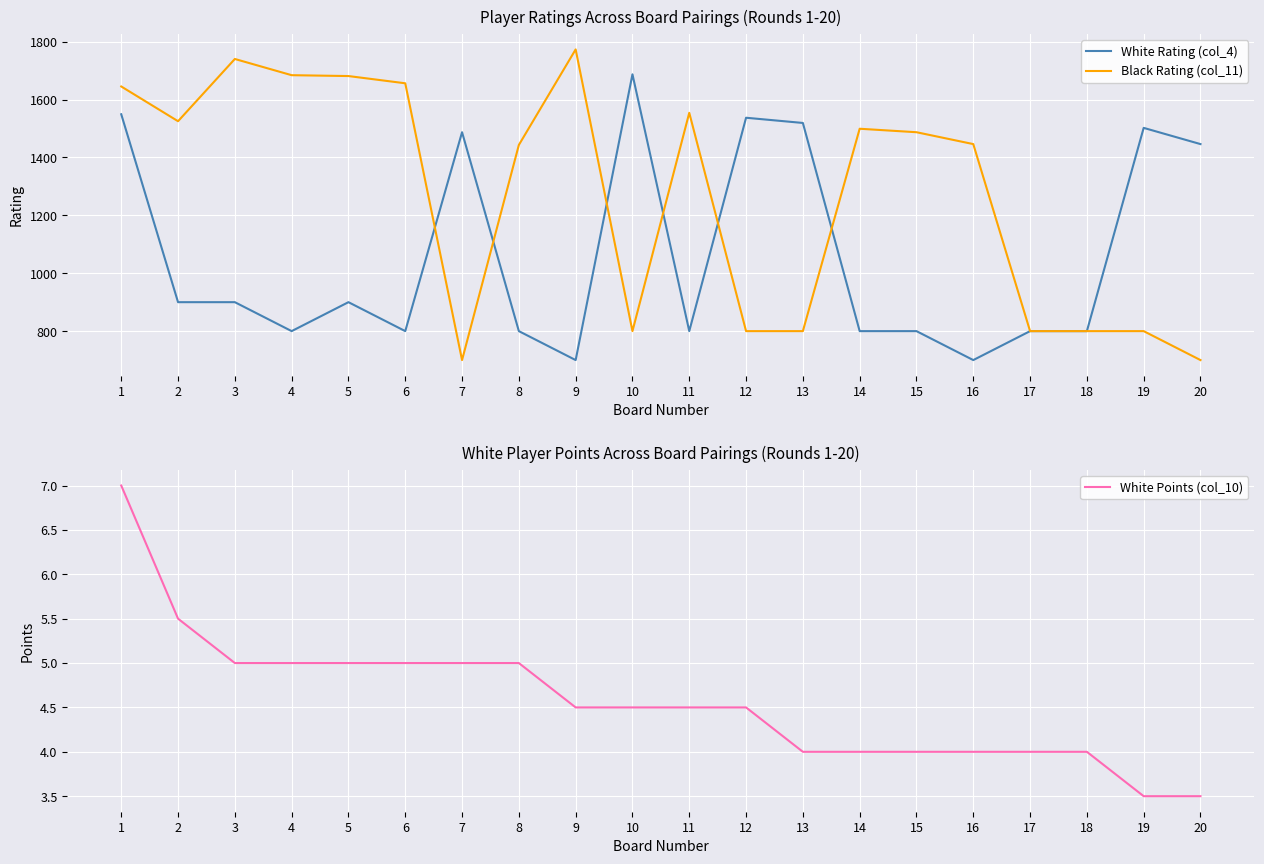

What is the minimum value shown in the chart?

3.5